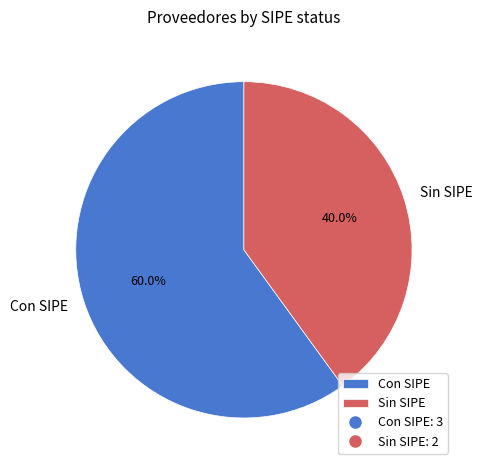

Do Con SIPE and Sin SIPE together represent more than half of the pie?

Yes